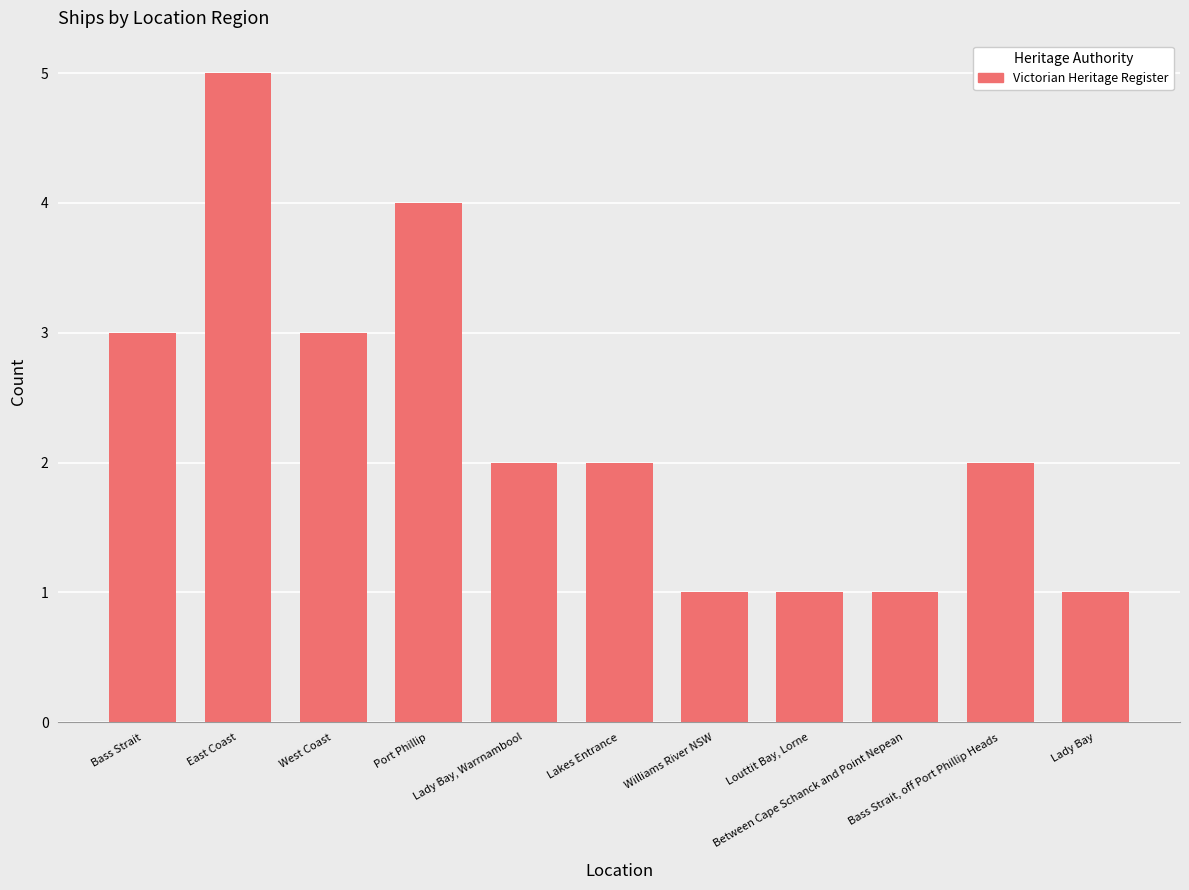

Does the chart contain stacked bars?

No